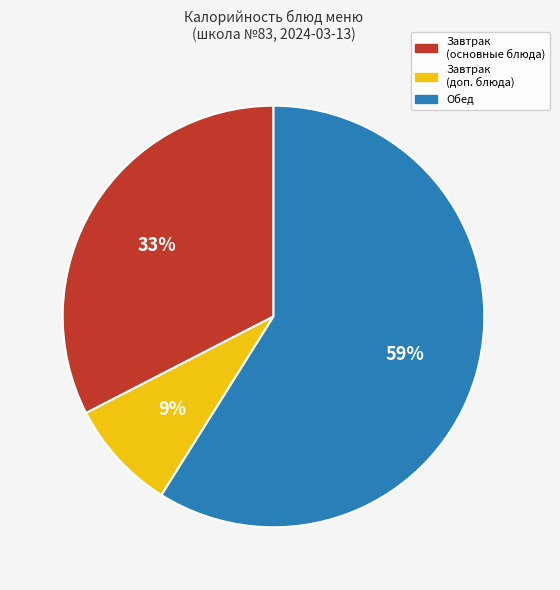

To the nearest percent, what is the average slice percentage?

33%